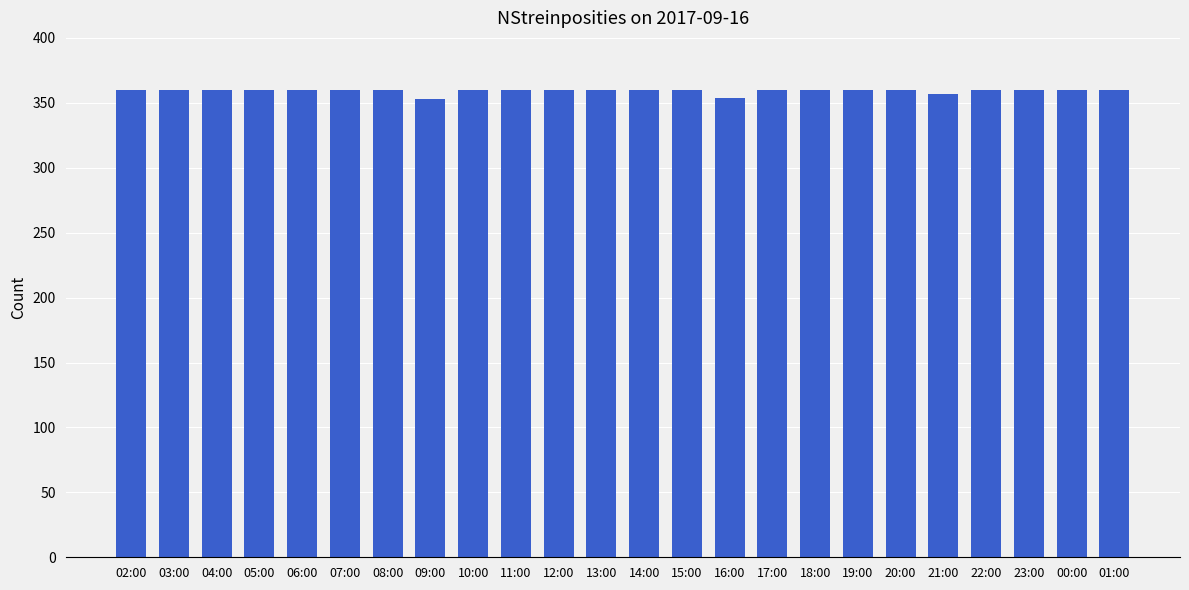

How many values are between 360 and 361?

21